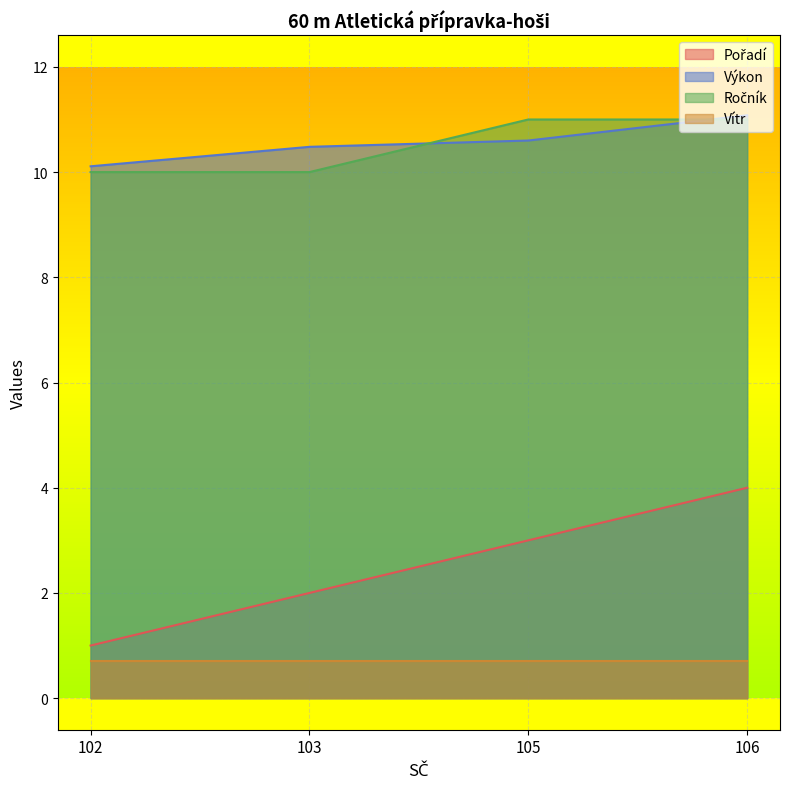

Where do Výkon and Ročník first cross each other?

103 and 105